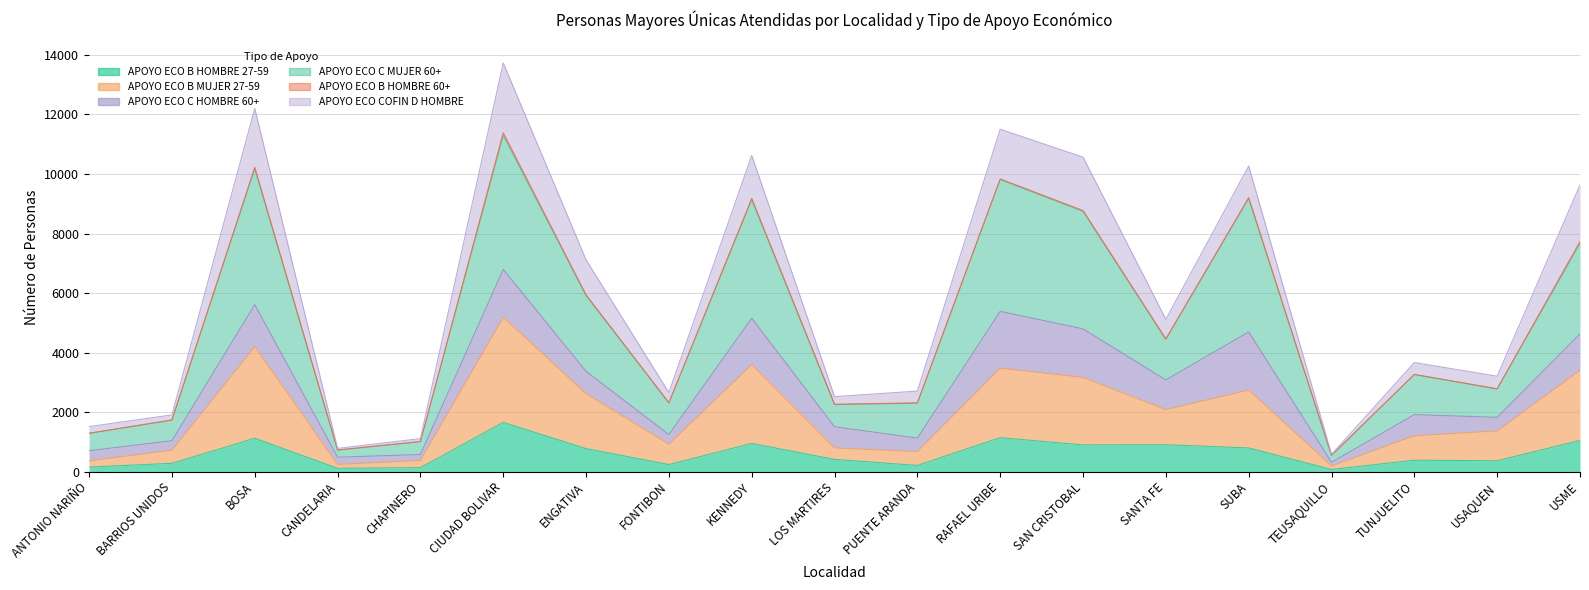

What is the total value across all series at CANDELARIA?

1076